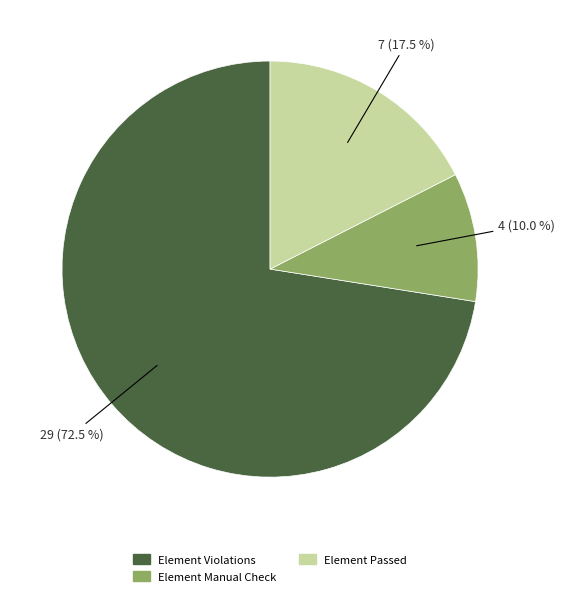

Combined, what portion of the pie is Element Manual Check and Element Violations?

82.5%